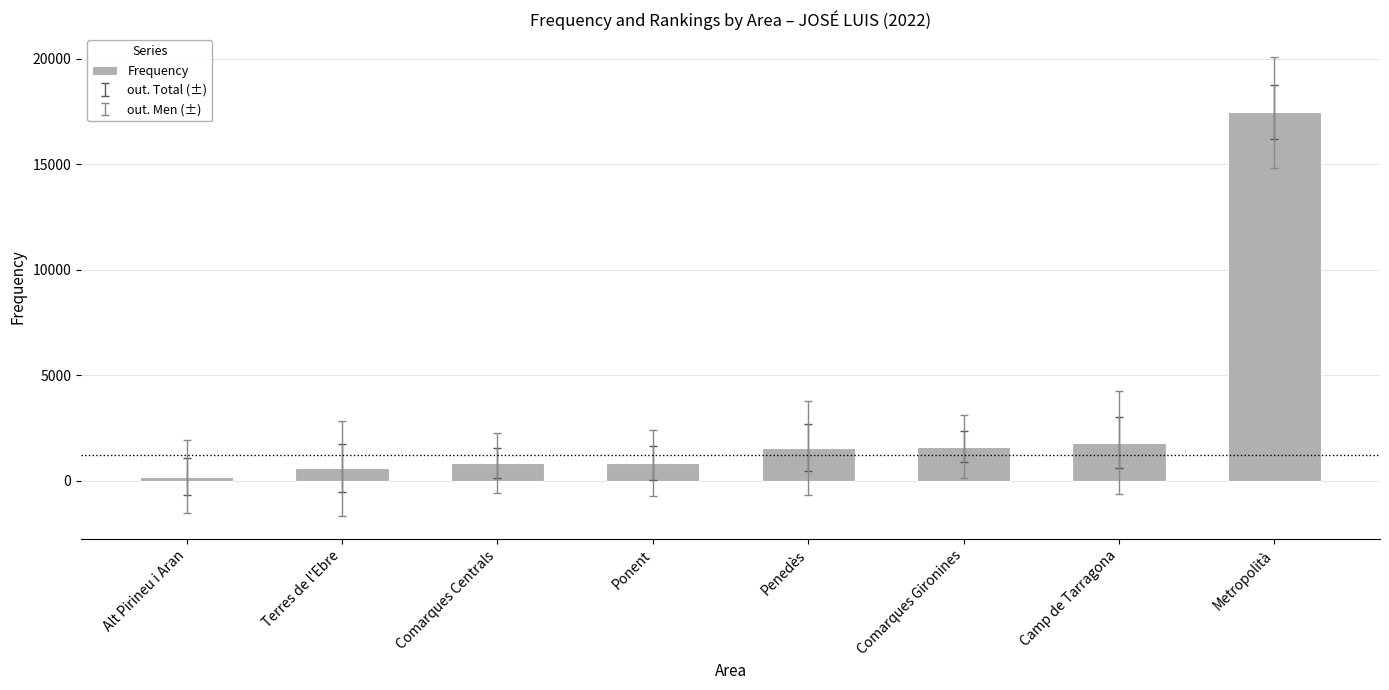

What is the label of the 7th bar from the left?

Camp de Tarragona